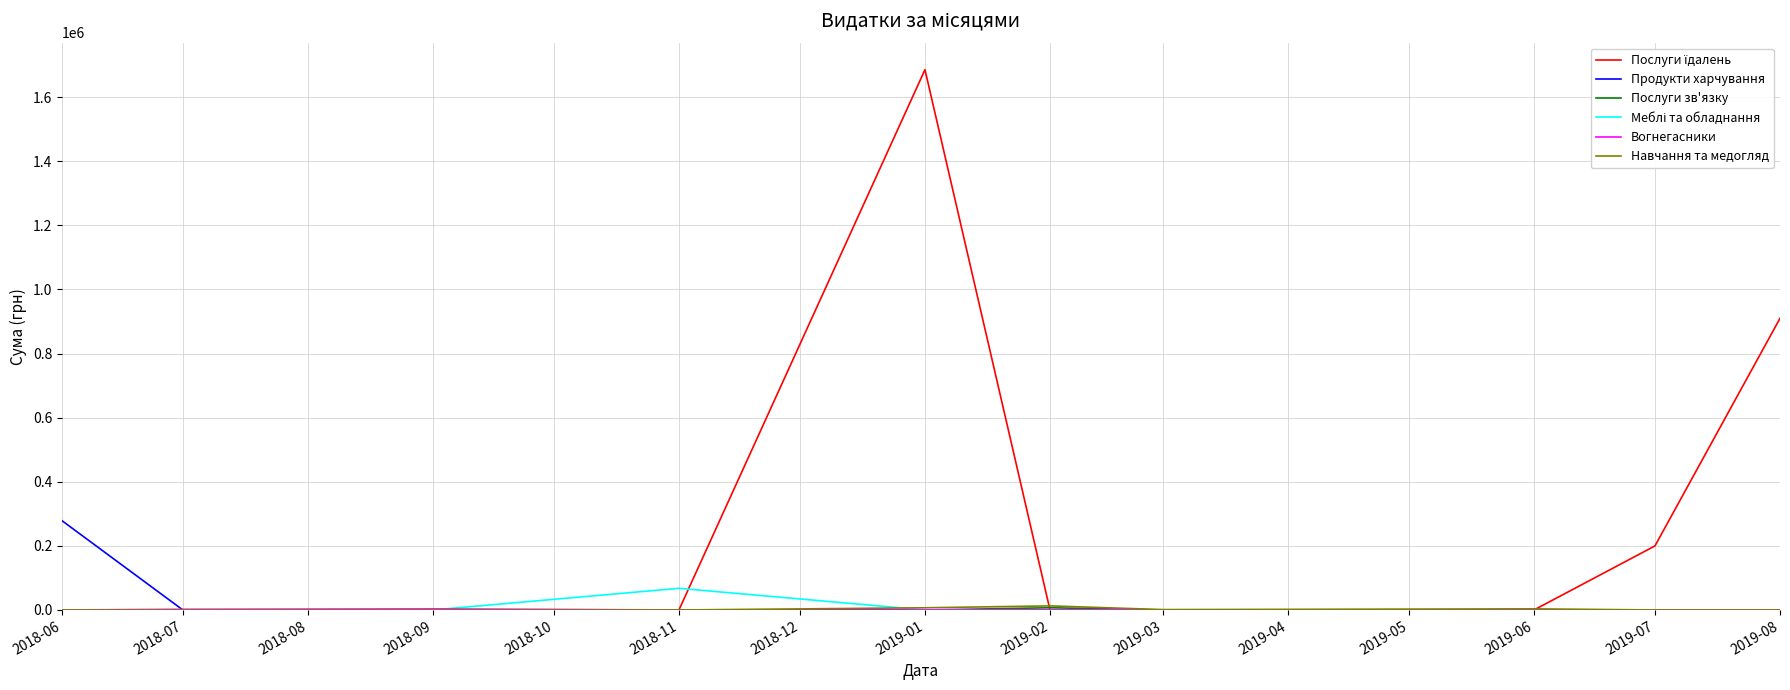

Which category has the highest value in the Продукти харчування series?

2018-06